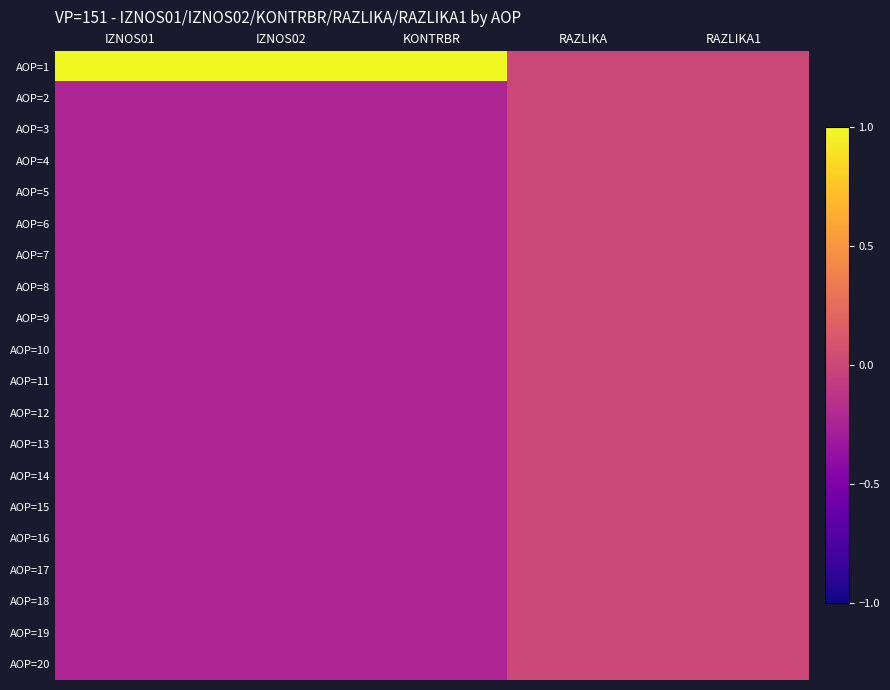

Reading left to right, list all the values displayed in this chart.

AOP=1: IZNOS01=4.4	IZNOS02=4.4	KONTRBR=4.4	RAZLIKA=0.0	RAZLIKA1=0.0
AOP=2: IZNOS01=-0.2	IZNOS02=-0.2	KONTRBR=-0.2	RAZLIKA=0.0	RAZLIKA1=0.0
AOP=3: IZNOS01=-0.2	IZNOS02=-0.2	KONTRBR=-0.2	RAZLIKA=0.0	RAZLIKA1=0.0
AOP=4: IZNOS01=-0.2	IZNOS02=-0.2	KONTRBR=-0.2	RAZLIKA=0.0	RAZLIKA1=0.0
AOP=5: IZNOS01=-0.2	IZNOS02=-0.2	KONTRBR=-0.2	RAZLIKA=0.0	RAZLIKA1=0.0
AOP=6: IZNOS01=-0.2	IZNOS02=-0.2	KONTRBR=-0.2	RAZLIKA=0.0	RAZLIKA1=0.0
AOP=7: IZNOS01=-0.2	IZNOS02=-0.2	KONTRBR=-0.2	RAZLIKA=0.0	RAZLIKA1=0.0
AOP=8: IZNOS01=-0.2	IZNOS02=-0.2	KONTRBR=-0.2	RAZLIKA=0.0	RAZLIKA1=0.0
AOP=9: IZNOS01=-0.2	IZNOS02=-0.2	KONTRBR=-0.2	RAZLIKA=0.0	RAZLIKA1=0.0
AOP=10: IZNOS01=-0.2	IZNOS02=-0.2	KONTRBR=-0.2	RAZLIKA=0.0	RAZLIKA1=0.0
AOP=11: IZNOS01=-0.2	IZNOS02=-0.2	KONTRBR=-0.2	RAZLIKA=0.0	RAZLIKA1=0.0
AOP=12: IZNOS01=-0.2	IZNOS02=-0.2	KONTRBR=-0.2	RAZLIKA=0.0	RAZLIKA1=0.0
AOP=13: IZNOS01=-0.2	IZNOS02=-0.2	KONTRBR=-0.2	RAZLIKA=0.0	RAZLIKA1=0.0
AOP=14: IZNOS01=-0.2	IZNOS02=-0.2	KONTRBR=-0.2	RAZLIKA=0.0	RAZLIKA1=0.0
AOP=15: IZNOS01=-0.2	IZNOS02=-0.2	KONTRBR=-0.2	RAZLIKA=0.0	RAZLIKA1=0.0
AOP=16: IZNOS01=-0.2	IZNOS02=-0.2	KONTRBR=-0.2	RAZLIKA=0.0	RAZLIKA1=0.0
AOP=17: IZNOS01=-0.2	IZNOS02=-0.2	KONTRBR=-0.2	RAZLIKA=0.0	RAZLIKA1=0.0
AOP=18: IZNOS01=-0.2	IZNOS02=-0.2	KONTRBR=-0.2	RAZLIKA=0.0	RAZLIKA1=0.0
AOP=19: IZNOS01=-0.2	IZNOS02=-0.2	KONTRBR=-0.2	RAZLIKA=0.0	RAZLIKA1=0.0
AOP=20: IZNOS01=-0.2	IZNOS02=-0.2	KONTRBR=-0.2	RAZLIKA=0.0	RAZLIKA1=0.0